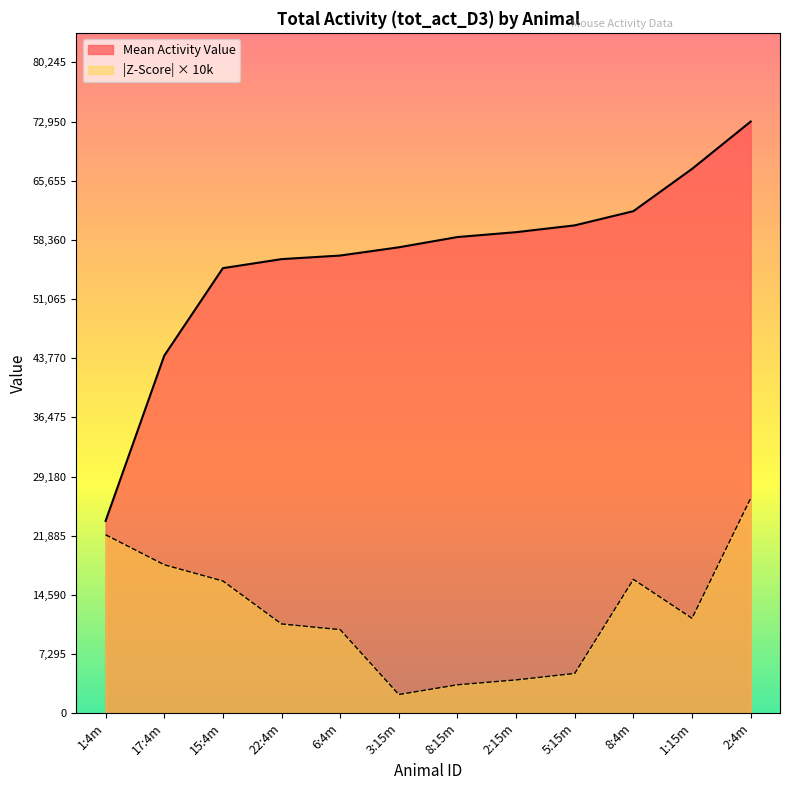

What is the maximum value shown in the chart?

72950.0